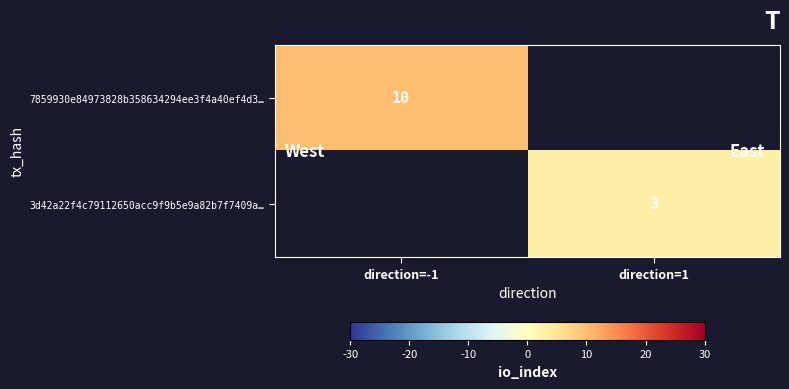

List the labels in order of 7859930e84973828b358634294ee3f4a40ef4d3… value, largest first.

direction=-1, direction=1